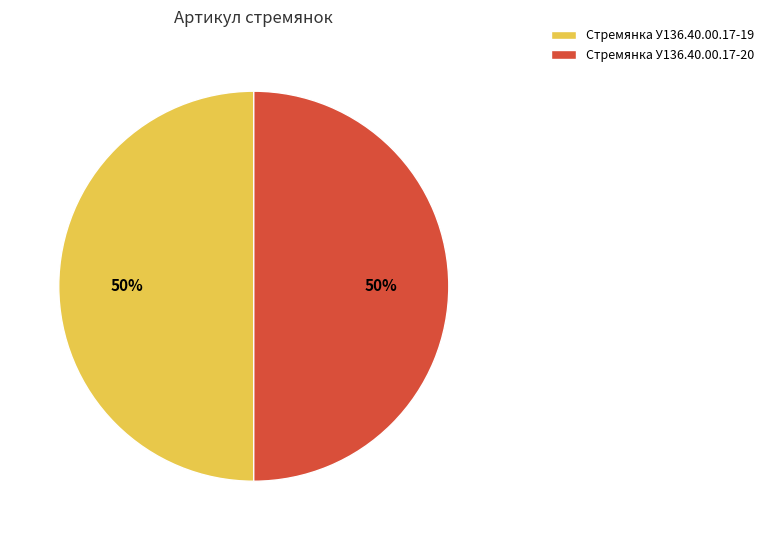

What is the ratio of the value at Стремянка У136.40.00.17-20 to the value at Стремянка У136.40.00.17-19?

1.0